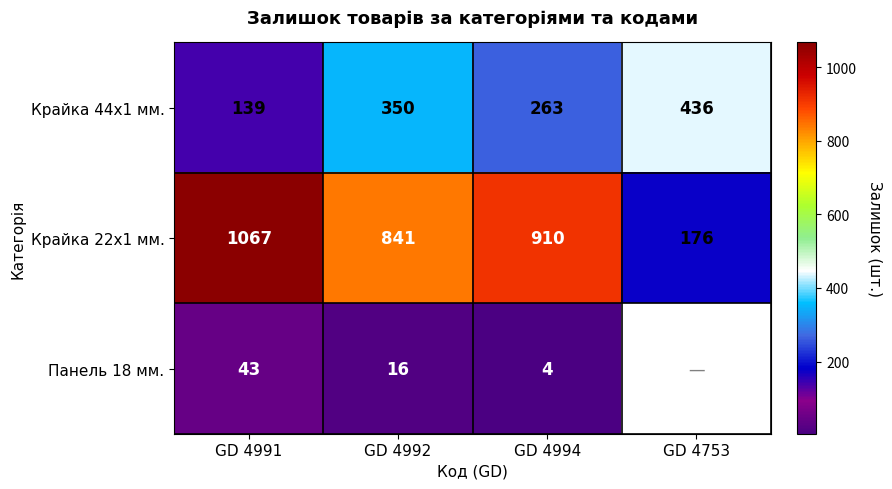

What is the sum of the Крайка 44x1 мм. values at GD 4994 and GD 4991?

402